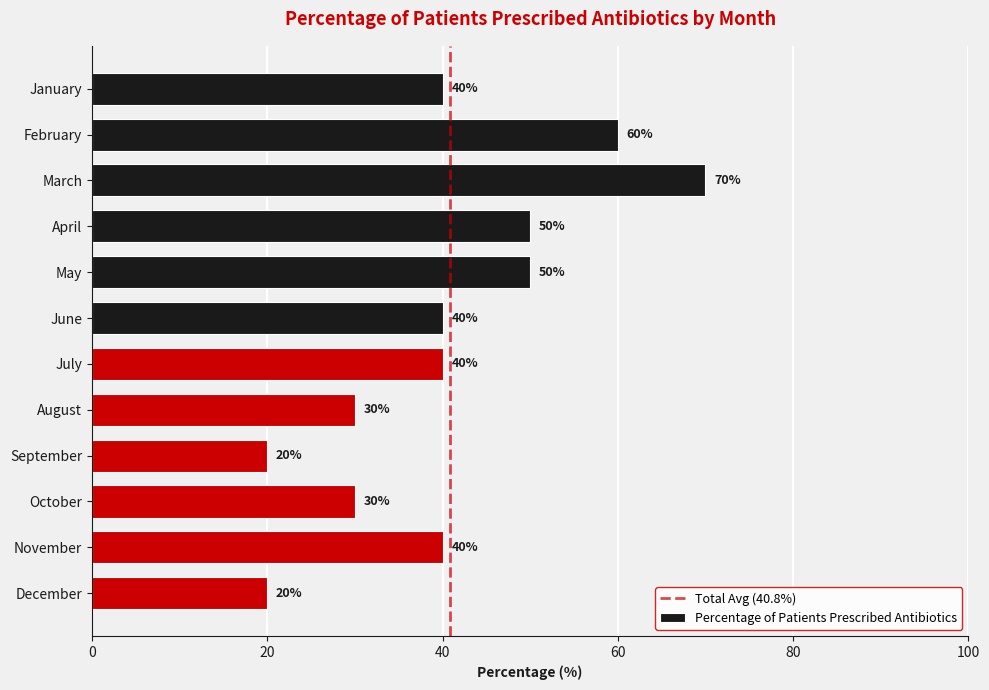

Reading top to bottom, transcribe all the data shown in this chart.

January=40	February=60	March=70	April=50	May=50	June=40	July=40	August=30	September=20	October=30	November=40	December=20